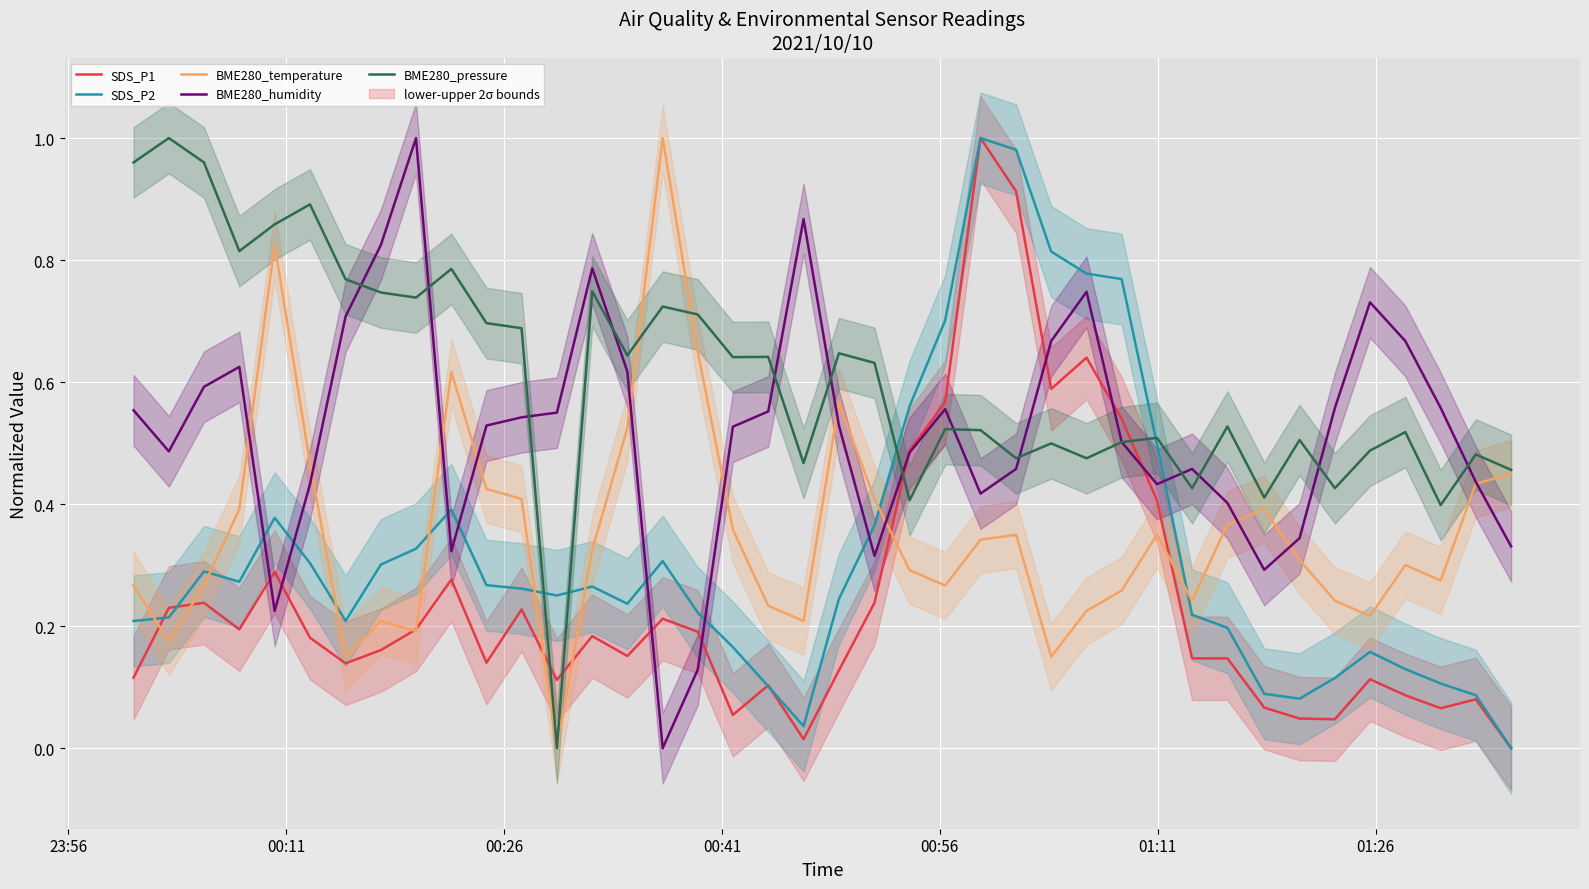

Which series has the largest total across all categories?

BME280_pressure